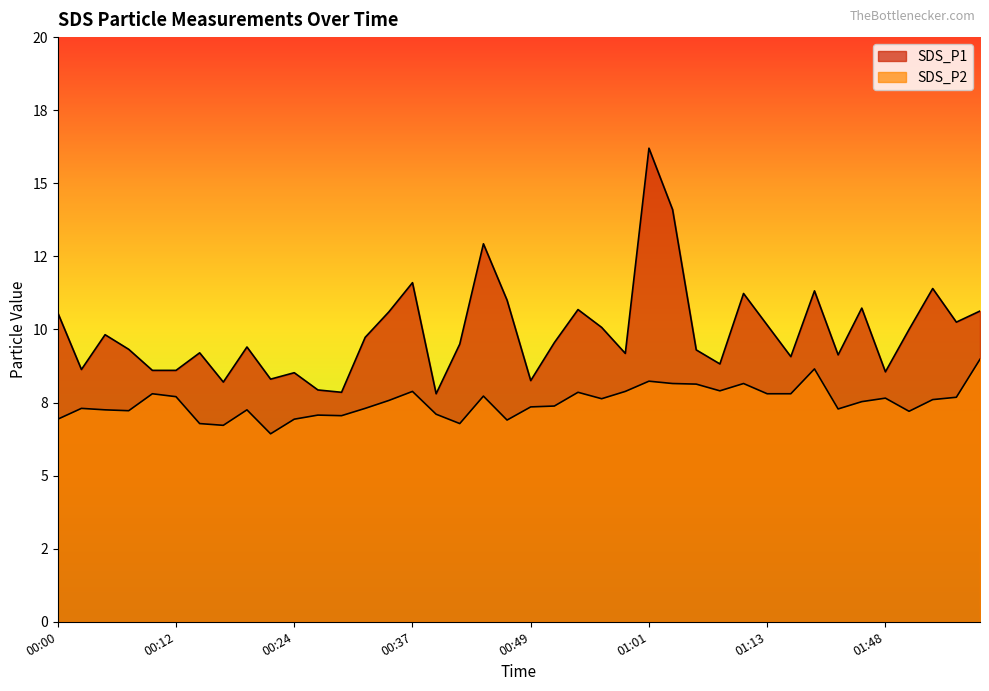

Rank the categories by SDS_P1 value from highest to lowest.

01:01, 01:04, 00:44, 00:37, 01:53, 01:19, 01:11, 00:47, 01:45, 00:54, 01:58, 00:34, 00:00, 01:55, 01:13, 00:56, 01:50, 00:05, 00:32, 00:51, 00:42, 00:20, 00:07, 01:06, 00:15, 00:59, 01:43, 01:16, 01:08, 00:02, 00:10, 00:12, 01:48, 00:24, 00:22, 00:49, 00:17, 00:27, 00:29, 00:39